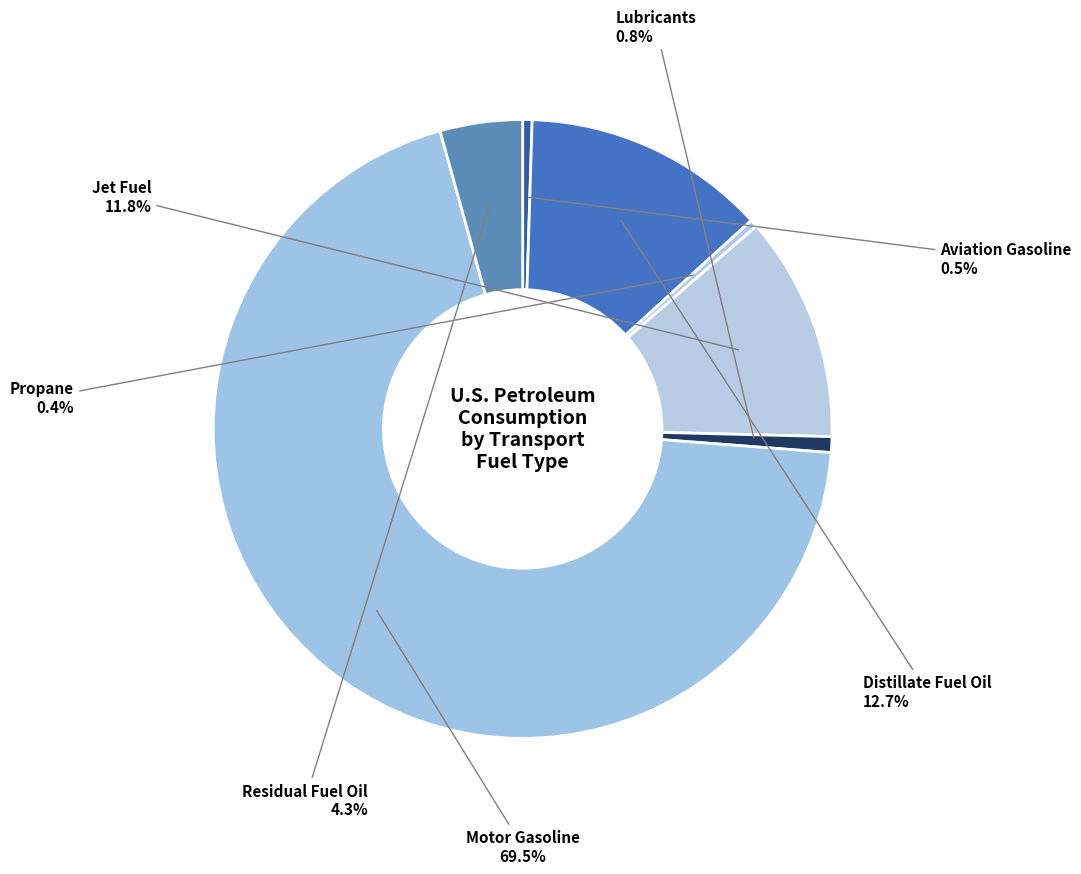

Which category has the biggest portion of the pie?

Motor Gasoline